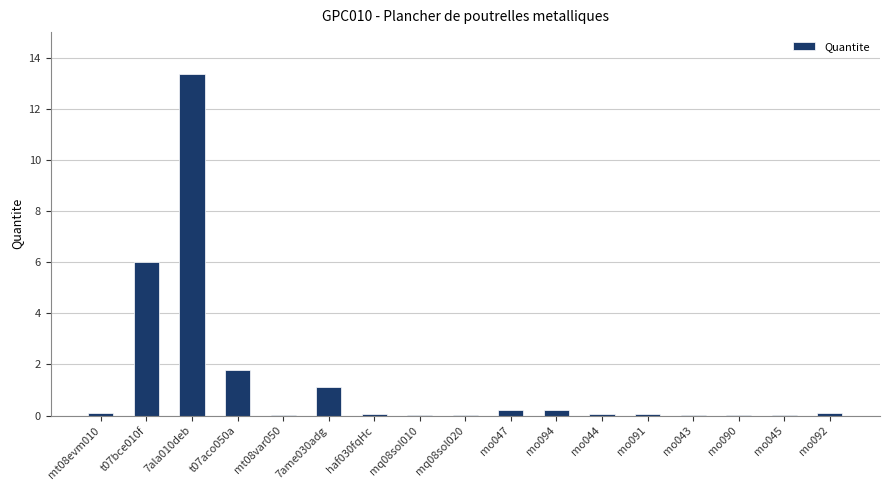

What is the sum of all values?

23.2